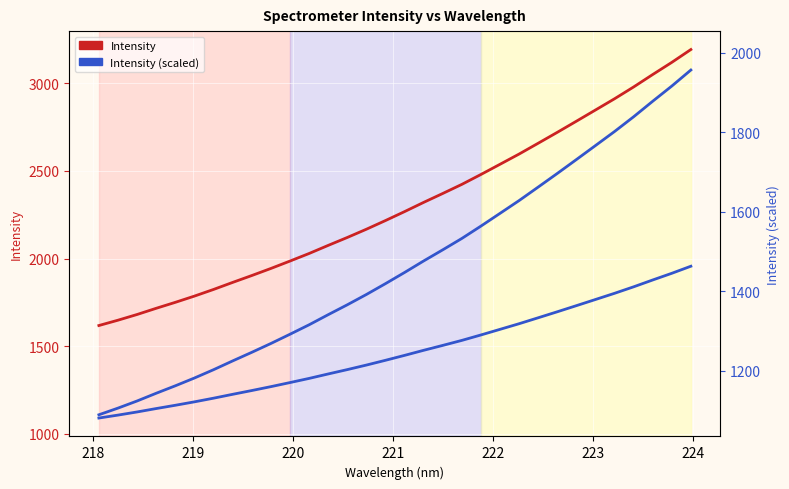

What position from the left is 224?

8